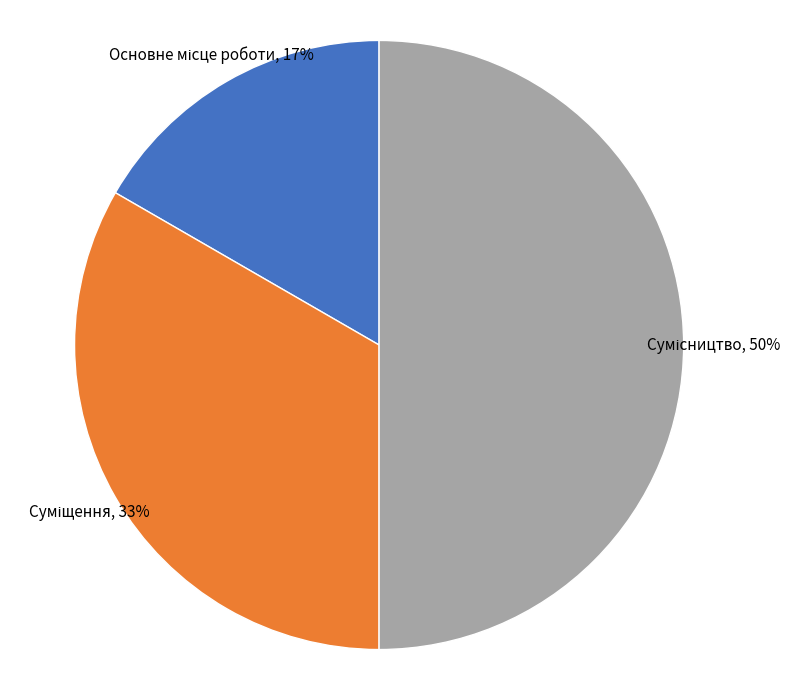

To the nearest percent, what is the difference between the largest and smallest slice percentages?

33%